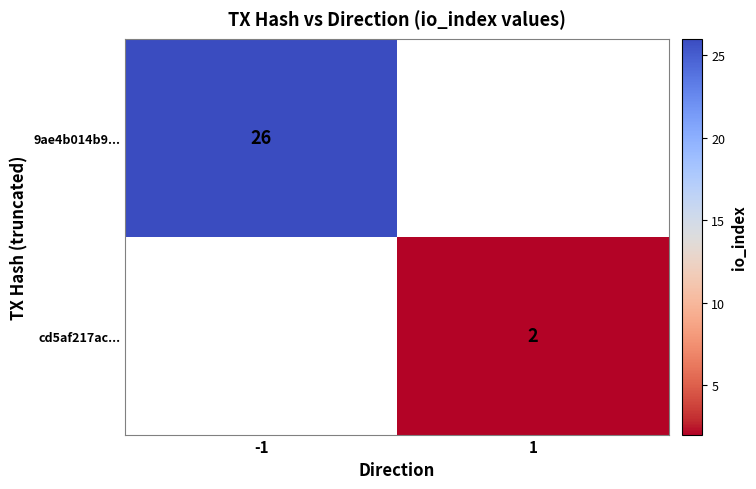

True or false: 9ae4b014b9... has a value of 43 at -1.

False